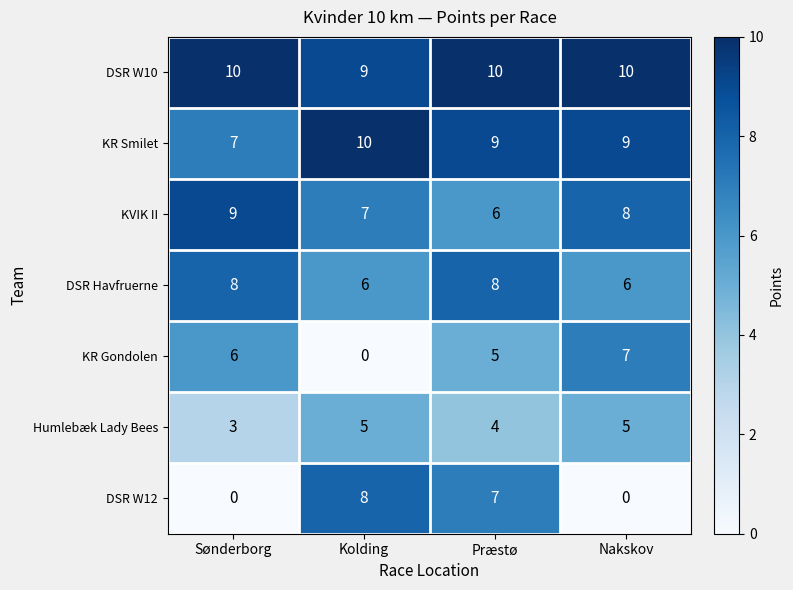

At which category is the sum across all series the highest?

Præstø